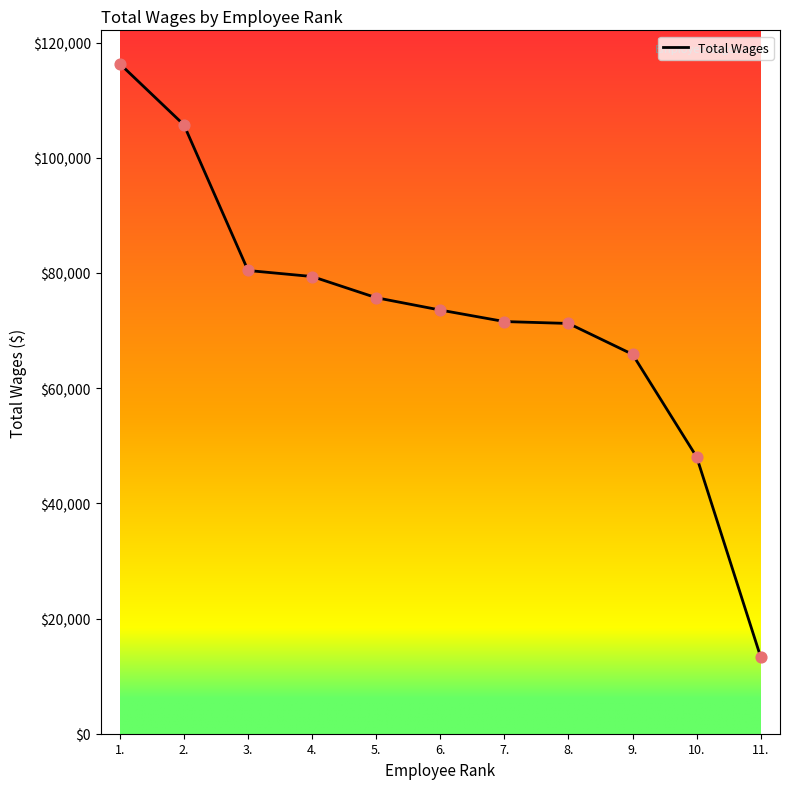

What is the ratio of the value at 1. to the value at 3.?

1.4